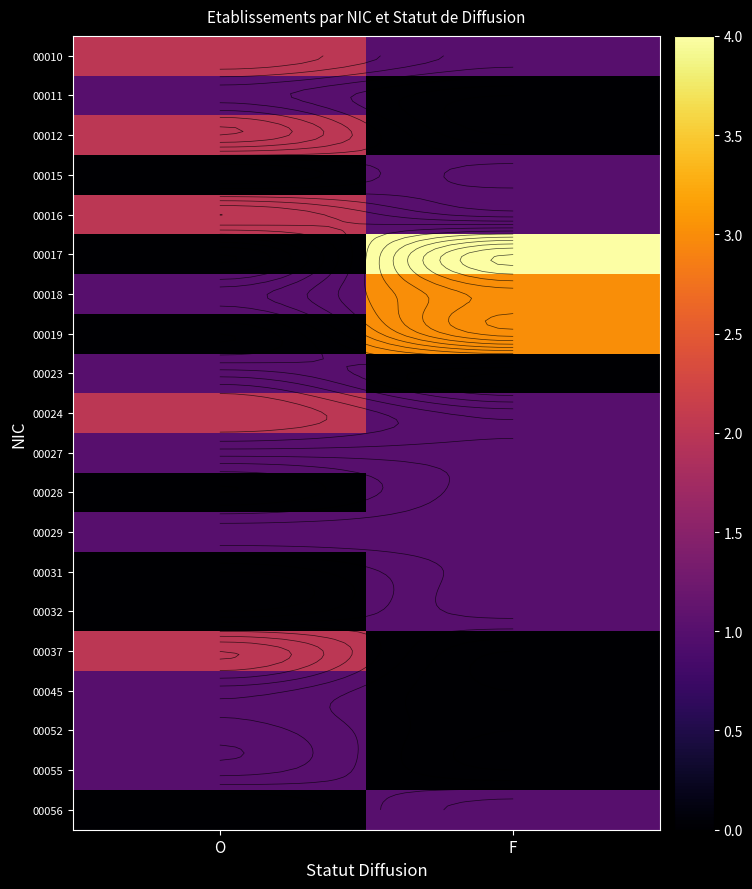

List the series in order of their peak value, highest first.

00017, 00018, 00019, 00010, 00012, 00016, 00024, 00037, 00011, 00015, 00023, 00027, 00028, 00029, 00031, 00032, 00045, 00052, 00055, 00056